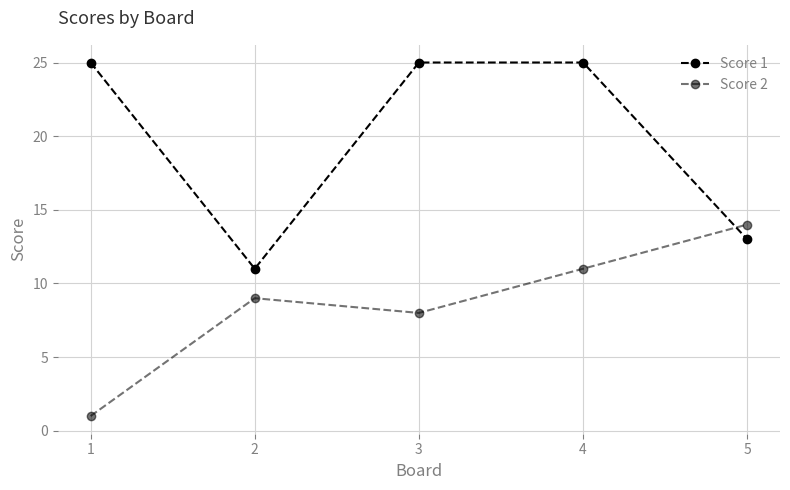

What is the approximate value of Score 1 at 5, to the nearest 10?

10